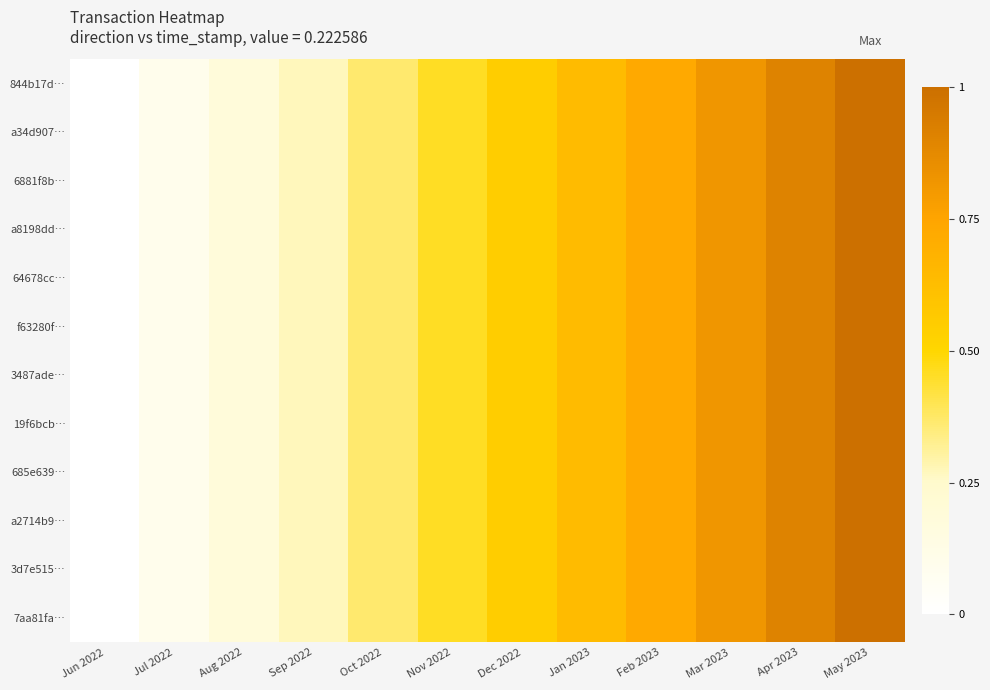

Reading left to right, list all the values displayed in this chart.

844b17d…: Jun 2022=0.0	Jul 2022=0.1	Aug 2022=0.2	Sep 2022=0.3	Oct 2022=0.4	Nov 2022=0.5	Dec 2022=0.5	Jan 2023=0.6	Feb 2023=0.7	Mar 2023=0.8	Apr 2023=0.9	May 2023=1.0
a34d907…: Jun 2022=0.0	Jul 2022=0.1	Aug 2022=0.2	Sep 2022=0.3	Oct 2022=0.4	Nov 2022=0.5	Dec 2022=0.5	Jan 2023=0.6	Feb 2023=0.7	Mar 2023=0.8	Apr 2023=0.9	May 2023=1.0
6881f8b…: Jun 2022=0.0	Jul 2022=0.1	Aug 2022=0.2	Sep 2022=0.3	Oct 2022=0.4	Nov 2022=0.5	Dec 2022=0.5	Jan 2023=0.6	Feb 2023=0.7	Mar 2023=0.8	Apr 2023=0.9	May 2023=1.0
a8198dd…: Jun 2022=0.0	Jul 2022=0.1	Aug 2022=0.2	Sep 2022=0.3	Oct 2022=0.4	Nov 2022=0.5	Dec 2022=0.5	Jan 2023=0.6	Feb 2023=0.7	Mar 2023=0.8	Apr 2023=0.9	May 2023=1.0
64678cc…: Jun 2022=0.0	Jul 2022=0.1	Aug 2022=0.2	Sep 2022=0.3	Oct 2022=0.4	Nov 2022=0.5	Dec 2022=0.5	Jan 2023=0.6	Feb 2023=0.7	Mar 2023=0.8	Apr 2023=0.9	May 2023=1.0
f63280f…: Jun 2022=0.0	Jul 2022=0.1	Aug 2022=0.2	Sep 2022=0.3	Oct 2022=0.4	Nov 2022=0.5	Dec 2022=0.5	Jan 2023=0.6	Feb 2023=0.7	Mar 2023=0.8	Apr 2023=0.9	May 2023=1.0
3487ade…: Jun 2022=0.0	Jul 2022=0.1	Aug 2022=0.2	Sep 2022=0.3	Oct 2022=0.4	Nov 2022=0.5	Dec 2022=0.5	Jan 2023=0.6	Feb 2023=0.7	Mar 2023=0.8	Apr 2023=0.9	May 2023=1.0
19f6bcb…: Jun 2022=0.0	Jul 2022=0.1	Aug 2022=0.2	Sep 2022=0.3	Oct 2022=0.4	Nov 2022=0.5	Dec 2022=0.5	Jan 2023=0.6	Feb 2023=0.7	Mar 2023=0.8	Apr 2023=0.9	May 2023=1.0
685e639…: Jun 2022=0.0	Jul 2022=0.1	Aug 2022=0.2	Sep 2022=0.3	Oct 2022=0.4	Nov 2022=0.5	Dec 2022=0.5	Jan 2023=0.6	Feb 2023=0.7	Mar 2023=0.8	Apr 2023=0.9	May 2023=1.0
a2714b9…: Jun 2022=0.0	Jul 2022=0.1	Aug 2022=0.2	Sep 2022=0.3	Oct 2022=0.4	Nov 2022=0.5	Dec 2022=0.5	Jan 2023=0.6	Feb 2023=0.7	Mar 2023=0.8	Apr 2023=0.9	May 2023=1.0
3d7e515…: Jun 2022=0.0	Jul 2022=0.1	Aug 2022=0.2	Sep 2022=0.3	Oct 2022=0.4	Nov 2022=0.5	Dec 2022=0.5	Jan 2023=0.6	Feb 2023=0.7	Mar 2023=0.8	Apr 2023=0.9	May 2023=1.0
7aa81fa…: Jun 2022=0.0	Jul 2022=0.1	Aug 2022=0.2	Sep 2022=0.3	Oct 2022=0.4	Nov 2022=0.5	Dec 2022=0.5	Jan 2023=0.6	Feb 2023=0.7	Mar 2023=0.8	Apr 2023=0.9	May 2023=1.0